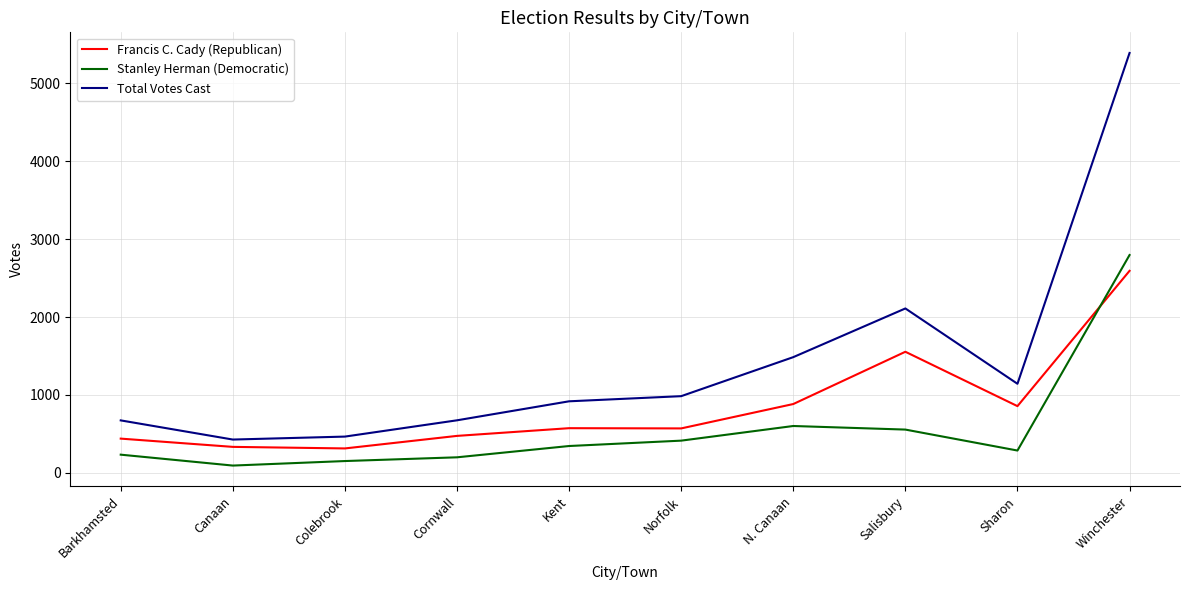

True or false: Stanley Herman (Democratic) has a value of 200 at Cornwall.

True